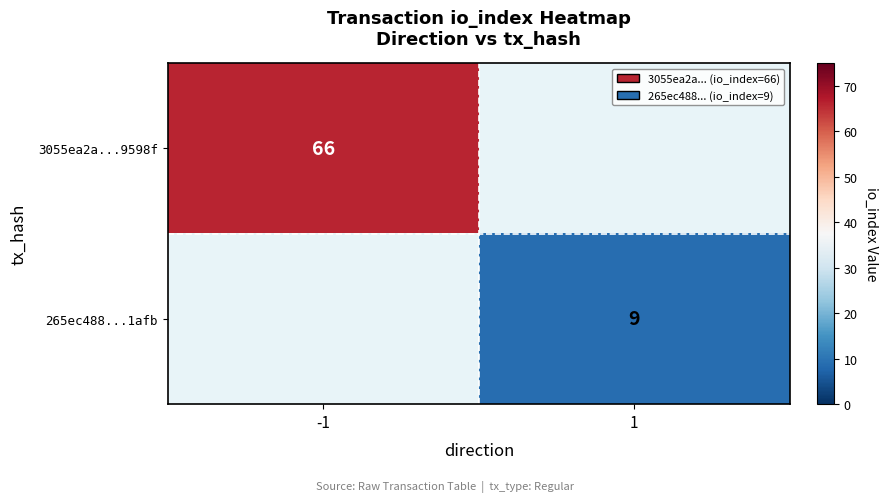

The 265ec488...1afb series shows 14 at 1. True or false?

False